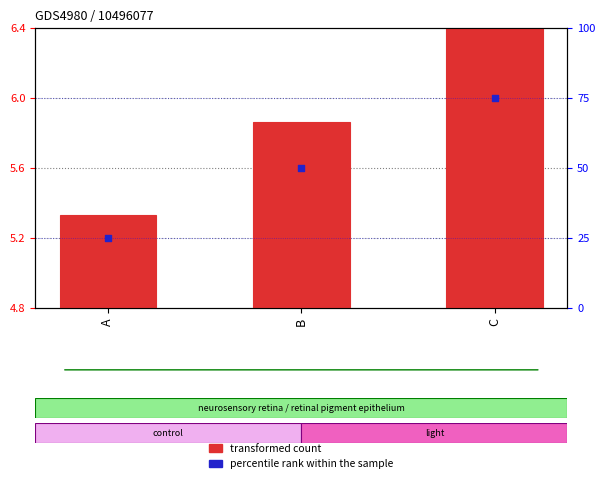

What is the total value across all series at C?

81.4